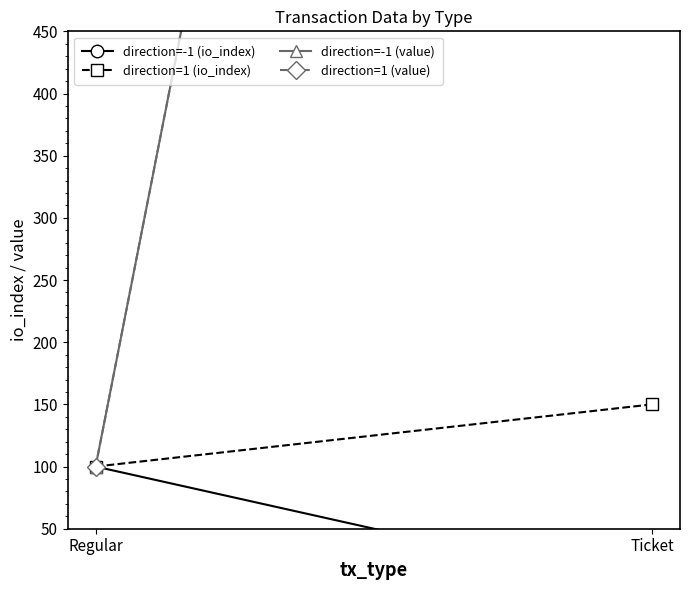

How many lines are shown in the chart?

4